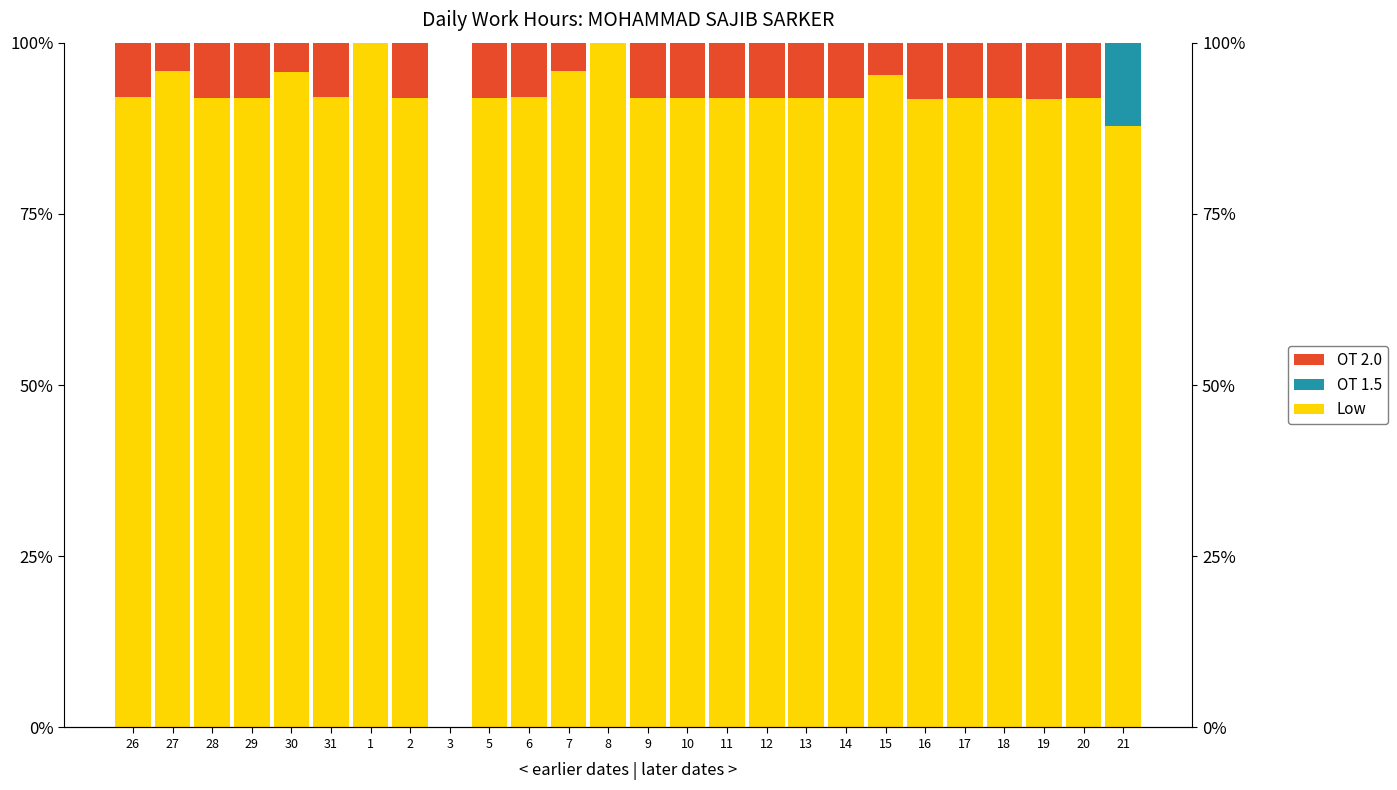

Reading left to right, transcribe all the data shown in this chart.

Low: 92.0	95.8	91.9	91.9	95.8	92.0	100.0	91.9	0.0	91.9	92.0	95.8	100.0	92.0	92.0	91.9	91.9	92.0	91.9	95.2	91.8	91.9	92.0	91.8	92.0	87.8
OT 1.5: 0.0	0.0	0.0	0.0	0.0	0.0	0.0	0.0	0.0	0.0	0.0	0.0	0.0	0.0	0.0	0.0	0.0	0.0	0.0	0.0	0.0	0.0	0.0	0.0	0.0	12.2
OT 2.0: 8.0	4.2	8.1	8.1	4.2	8.0	0.0	8.1	0.0	8.1	8.0	4.2	0.0	8.0	8.0	8.1	8.1	8.0	8.1	4.8	8.2	8.1	8.0	8.2	8.0	0.0